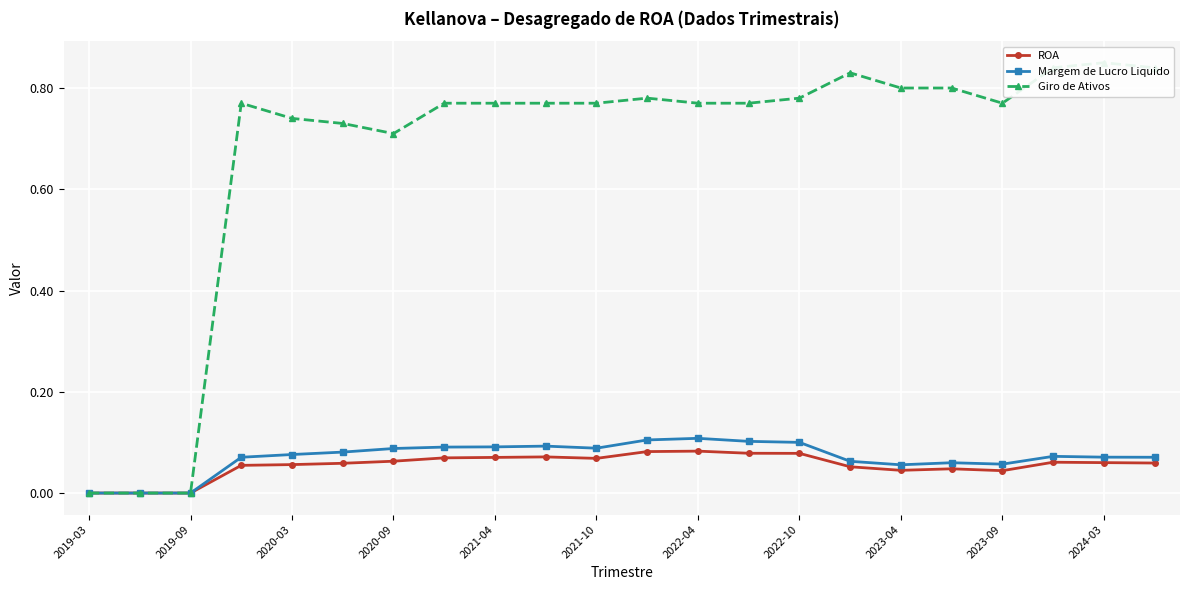

Which series has the widest spread of values?

Giro de Ativos